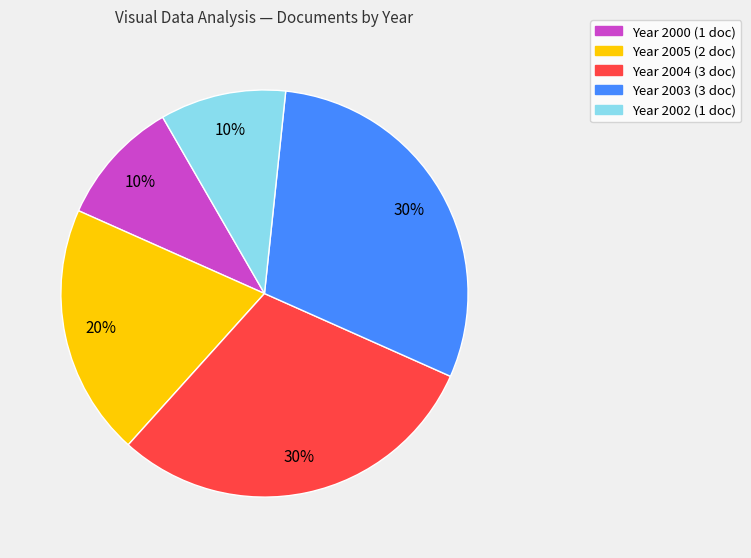

Is there any slice that represents more than half of the pie?

No